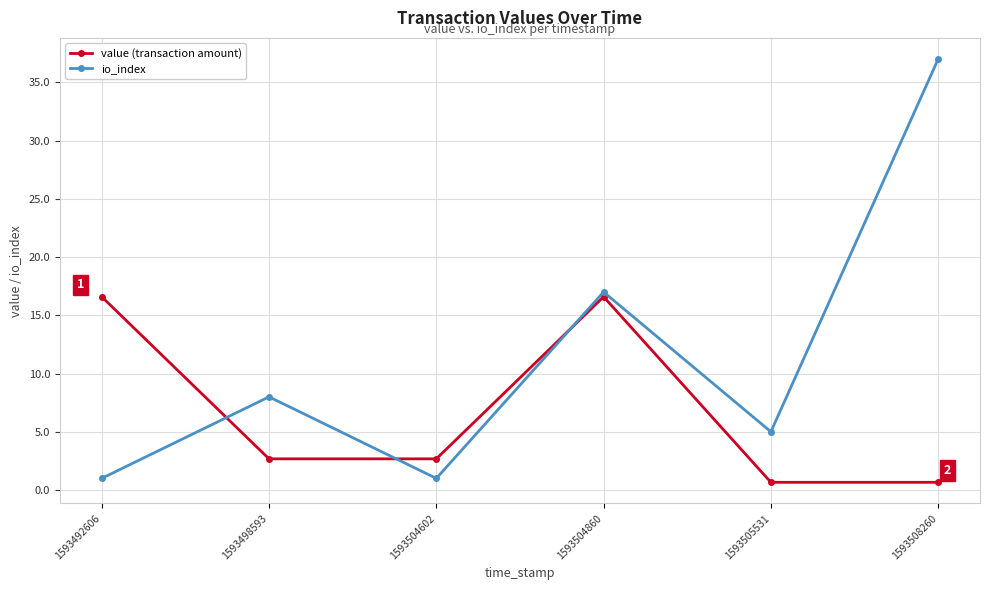

Rank the series by their maximum value, from lowest to highest.

value (transaction amount), io_index